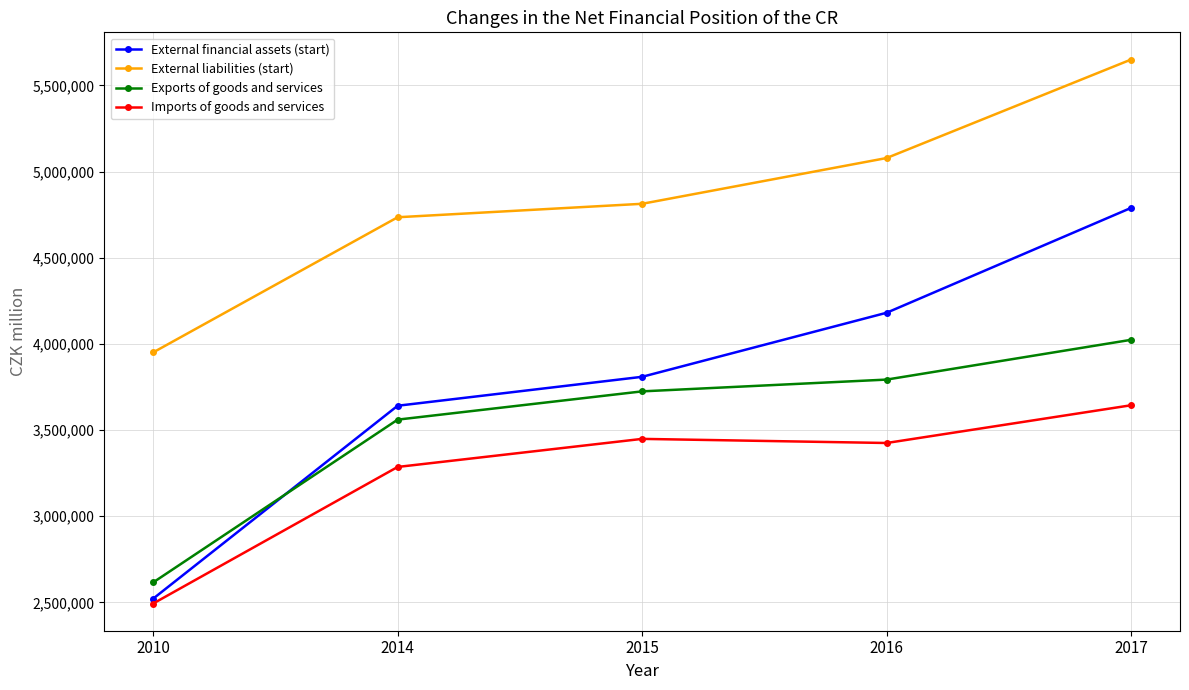

What is the value of the External liabilities (start) point at the 2nd from the left?

4735099